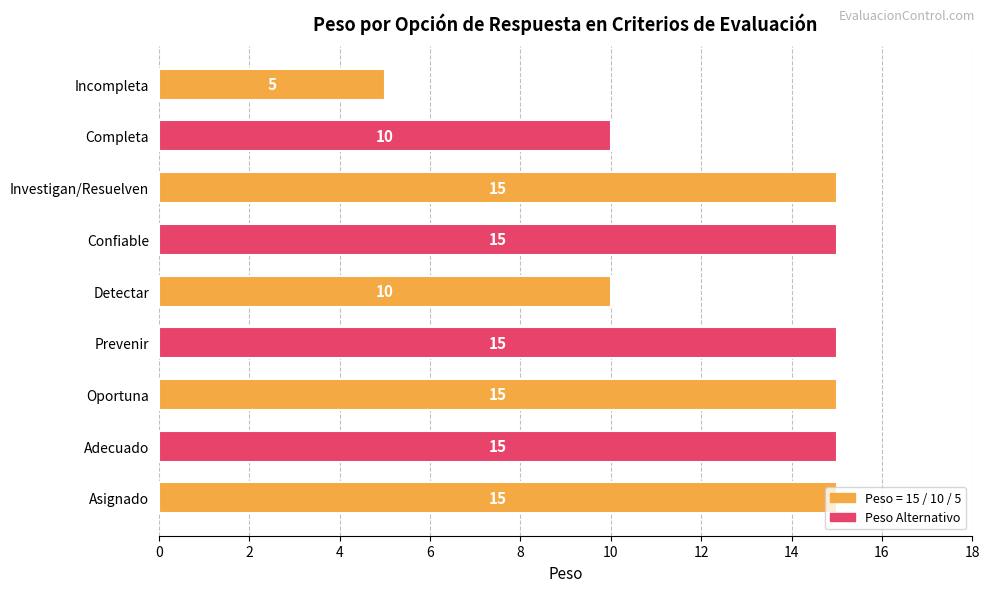

Count the number of data series in this chart.

1